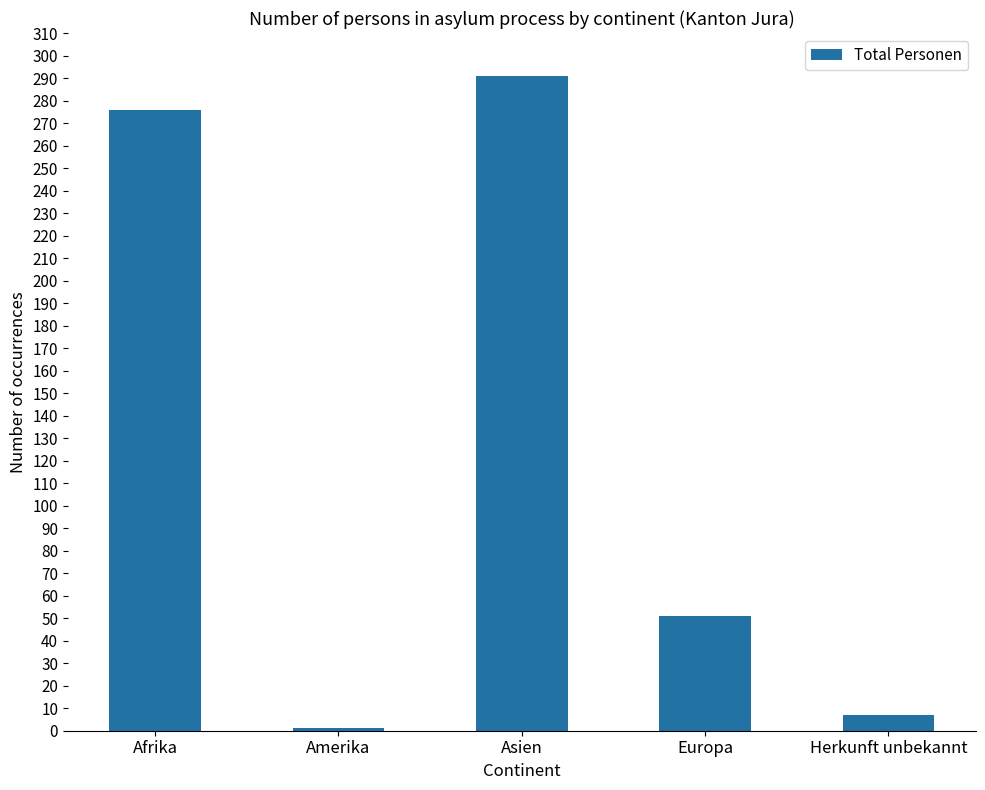

Which label corresponds to the smallest value in the chart?

Amerika